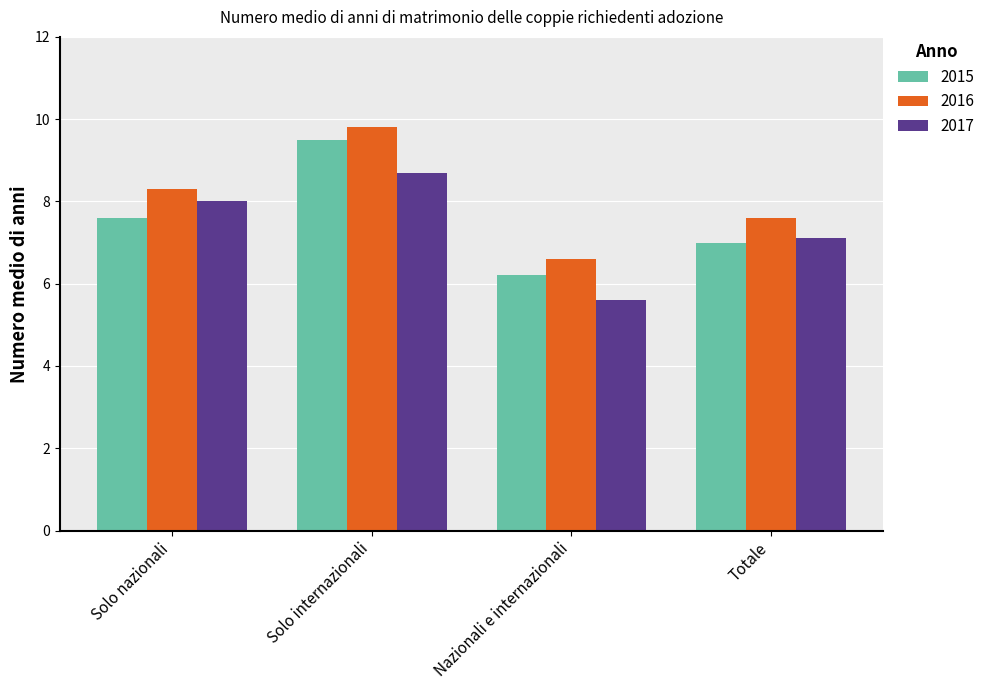

Are the bars grouped side by side (vs. stacked)?

Yes